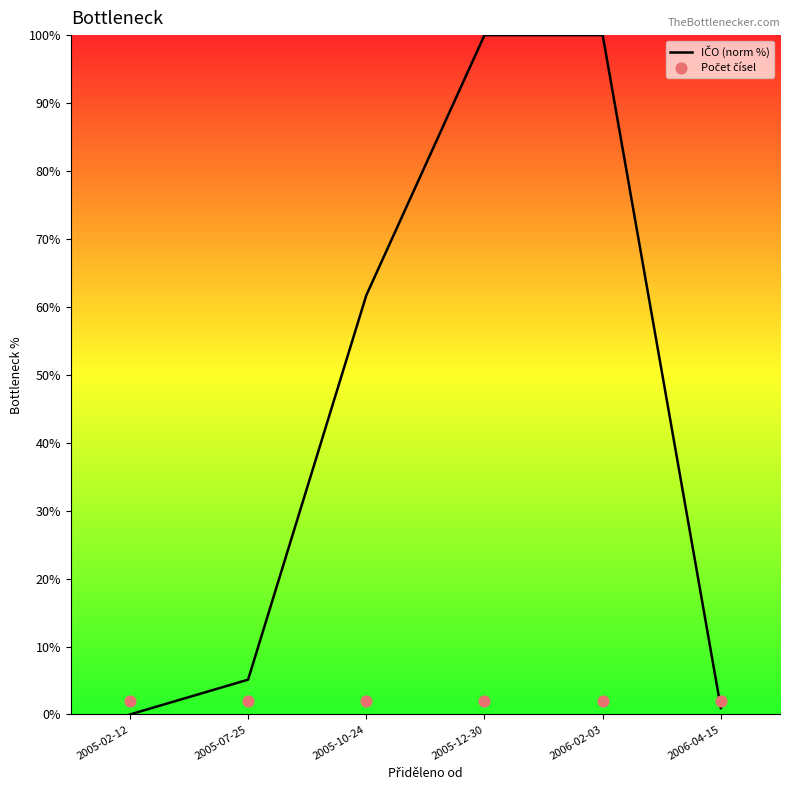

Which series has the largest total across all categories?

IČO (norm %)